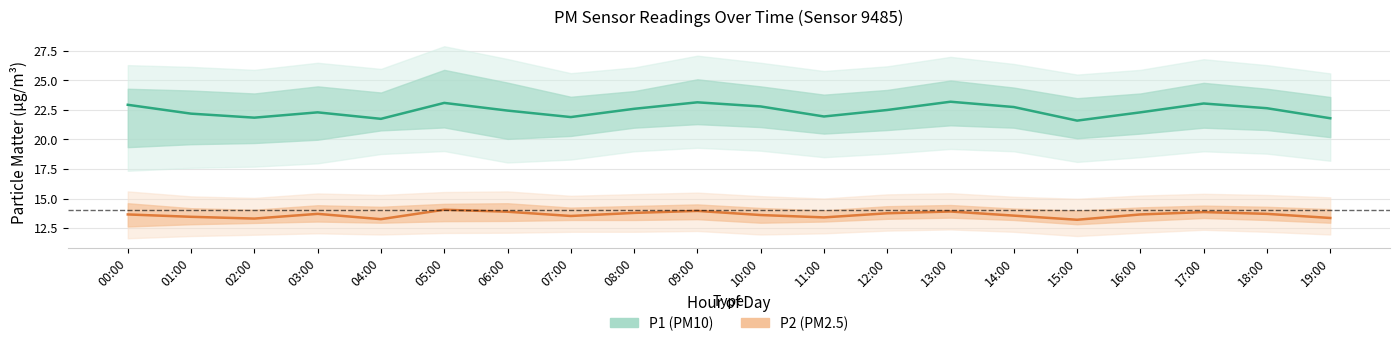

What is the minimum value for P2 (PM2.5)?

13.2